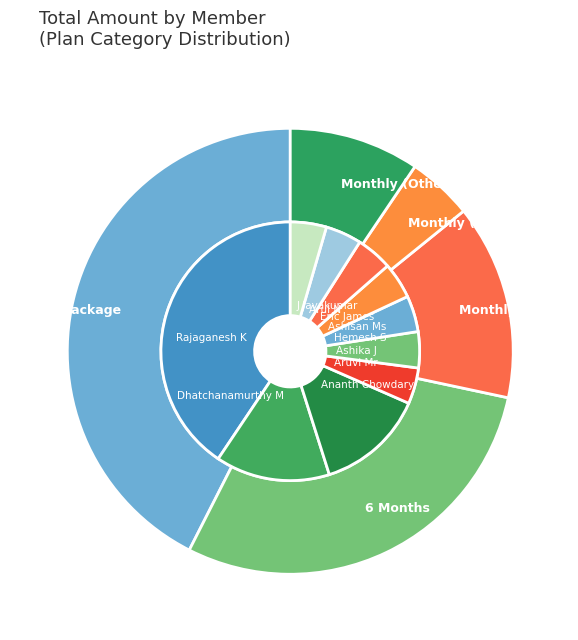

What is the ratio of the value at Eric James to the value at Ananth Chowdary?

0.3